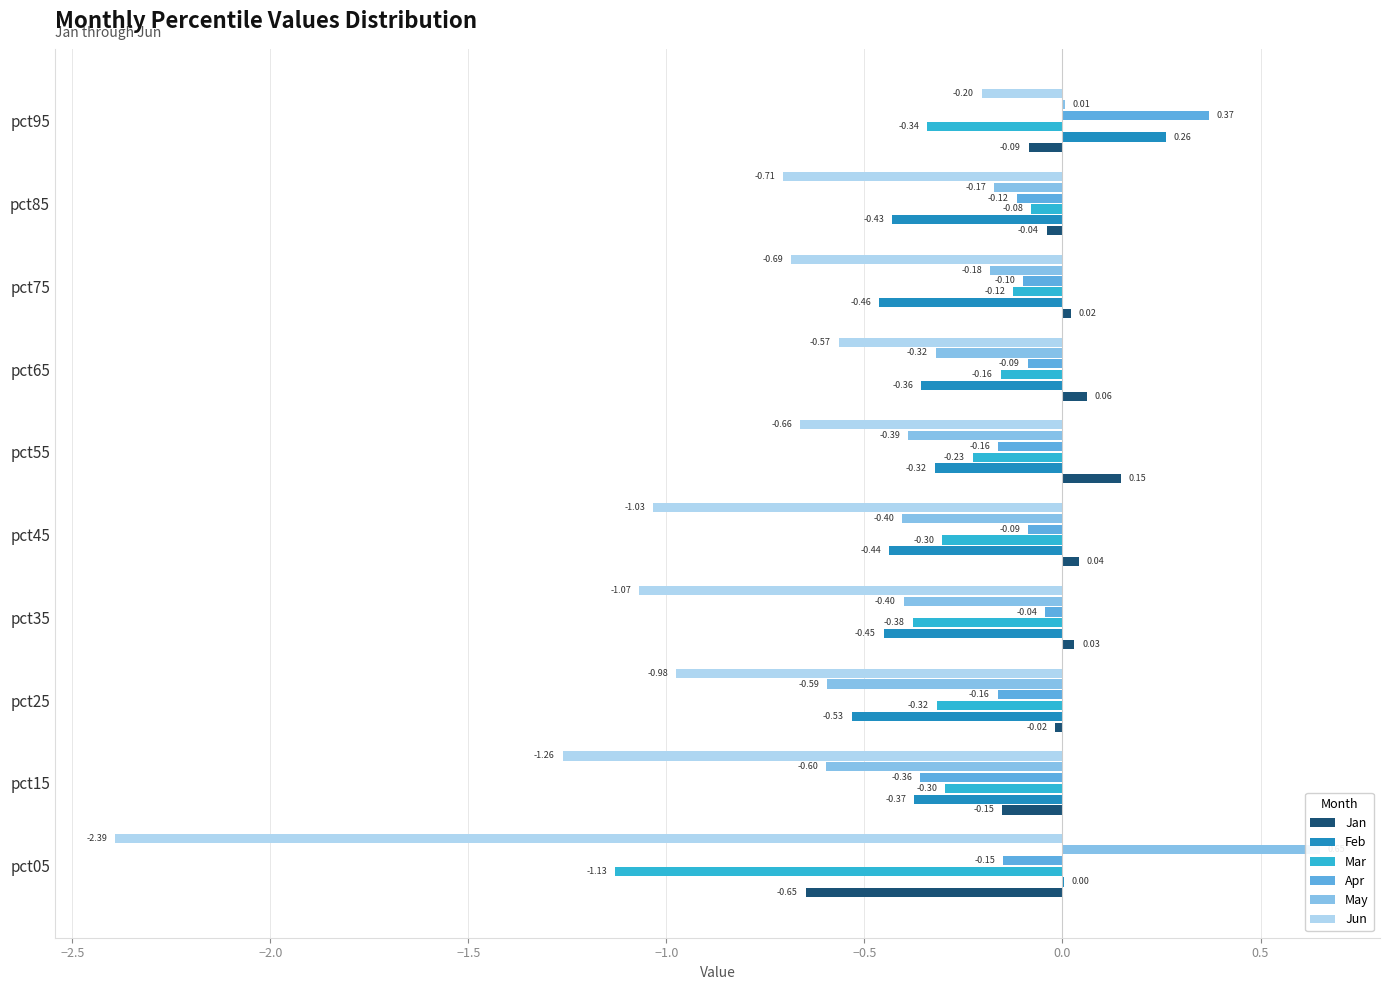

What is the maximum value for Apr?

0.4